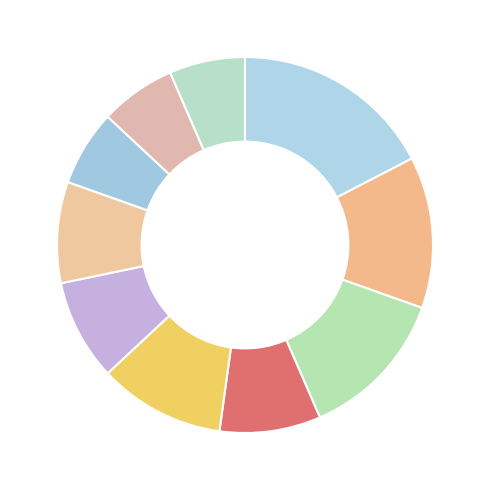

How many slices are in this pie chart?

10